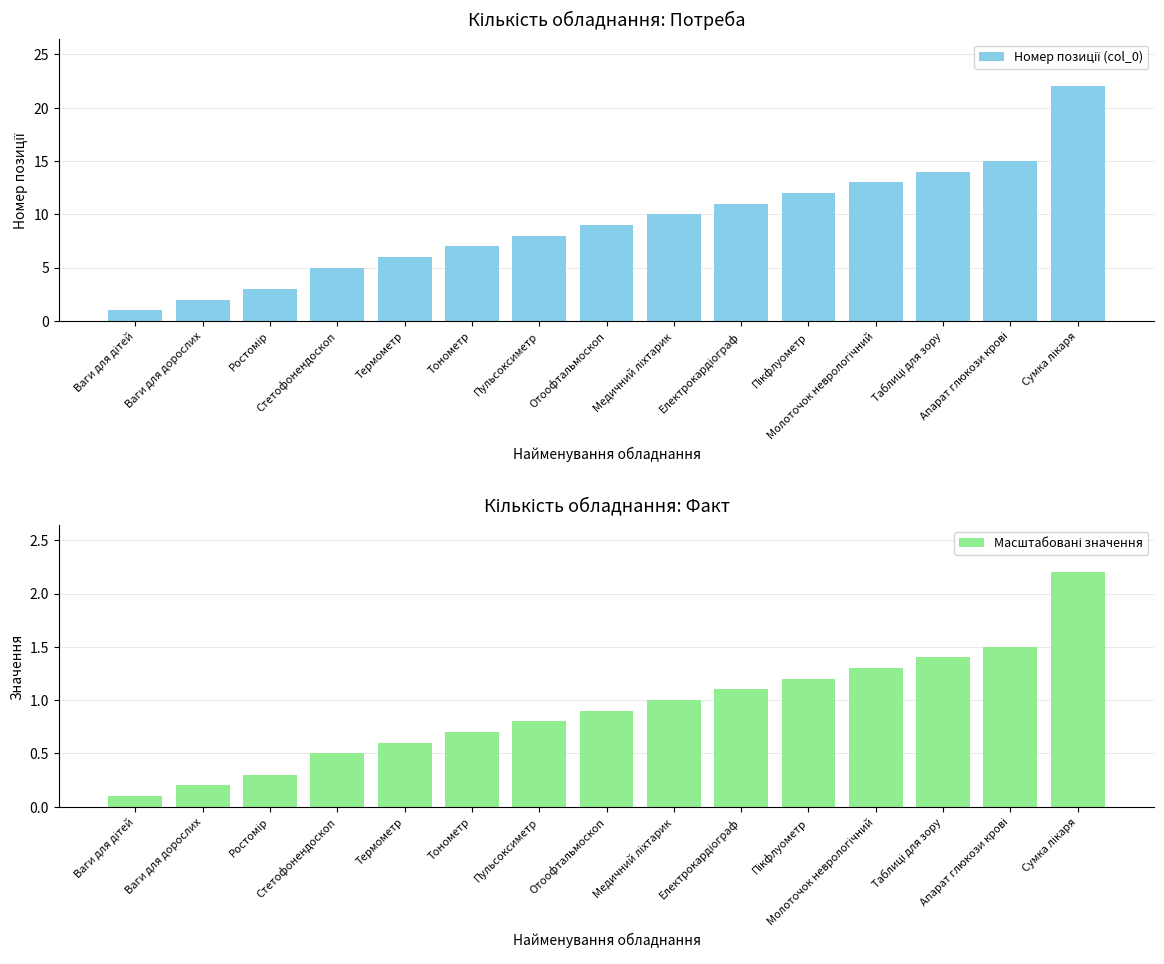

Is the value of Номер позиції (col_0) at Ростомір greater than the value of Масштабовані значення at Молоточок неврологічний?

Yes